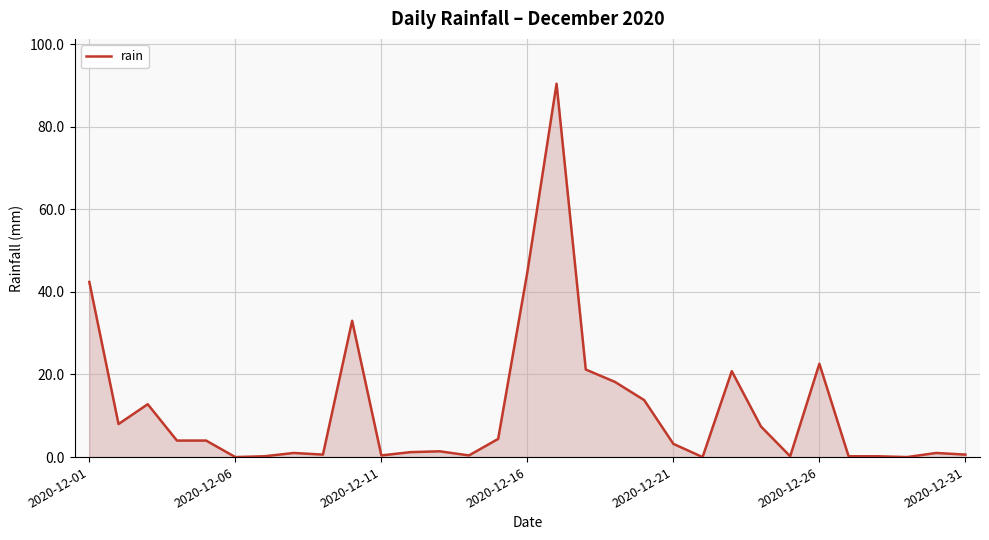

Does the chart have visible grid lines?

Yes